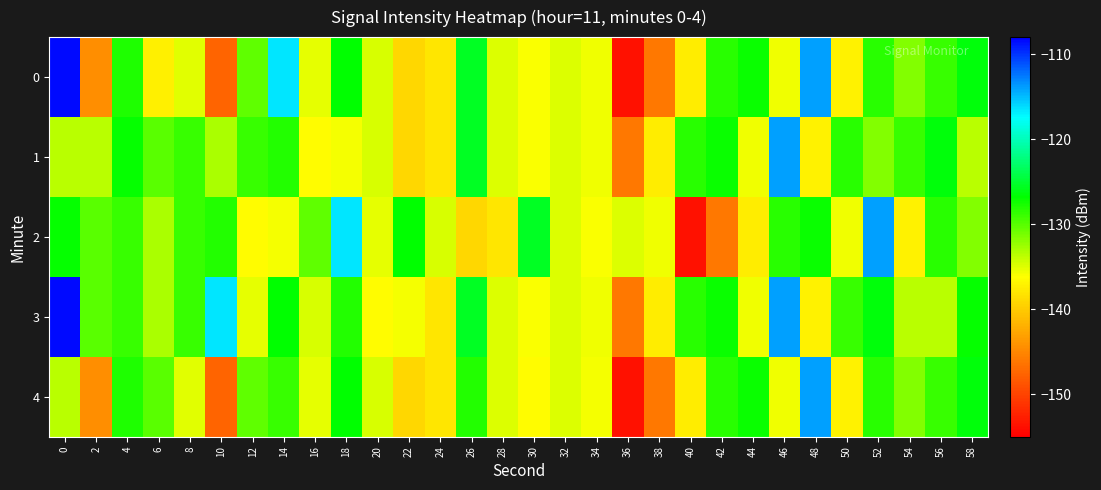

Which series has the largest total across all categories?

row_3